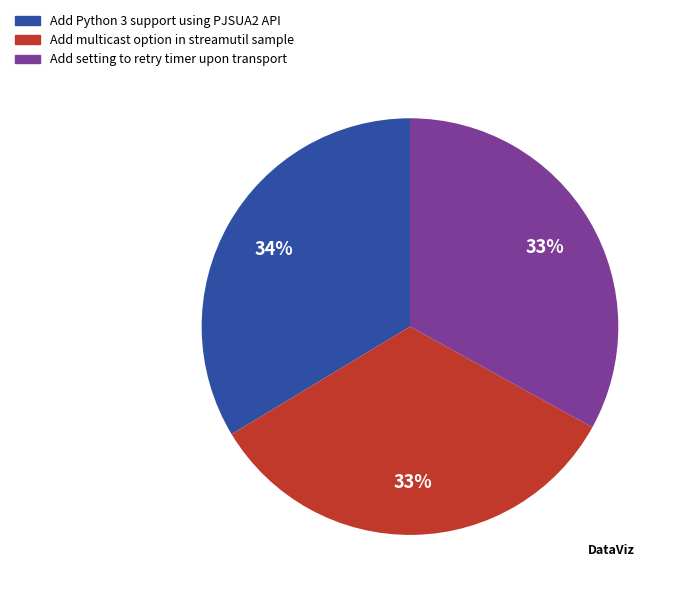

How many slices are in this pie chart?

3